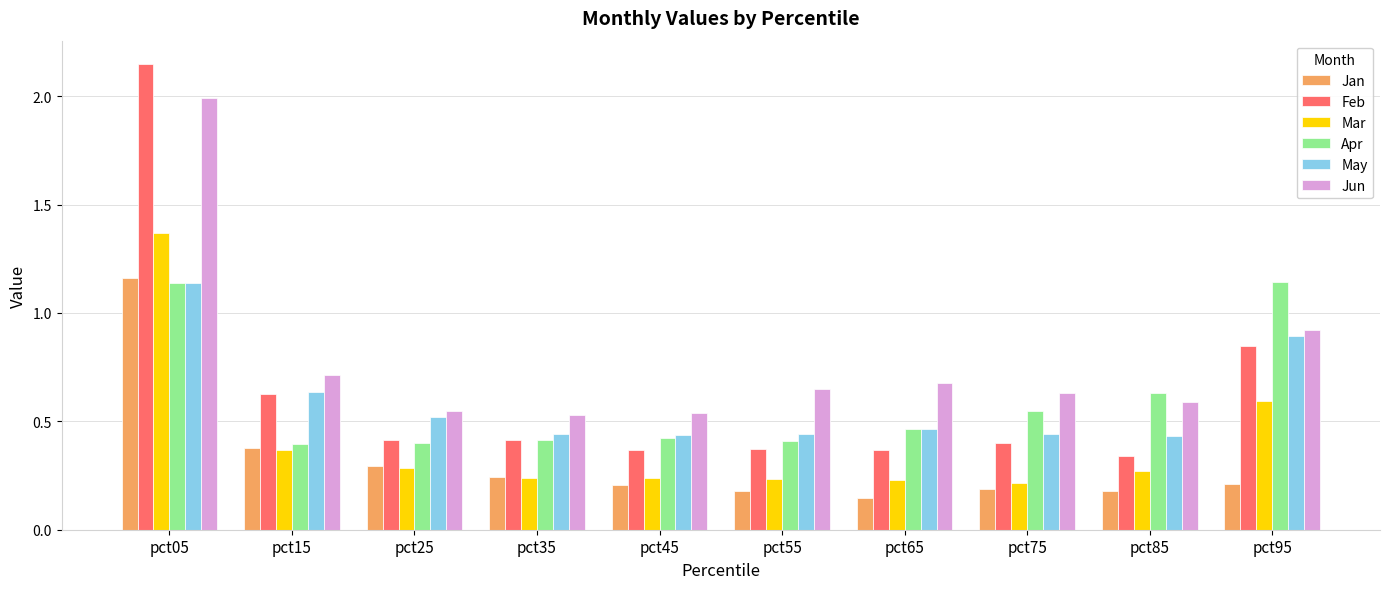

Between pct85 and pct95, which series saw the biggest shift?

Apr